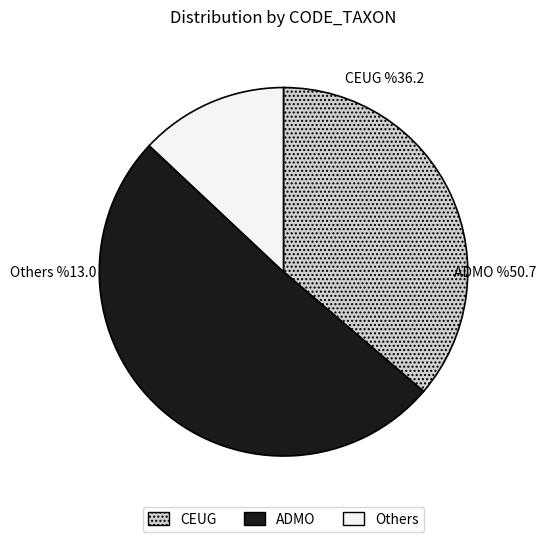

How many slices are in this pie chart?

3